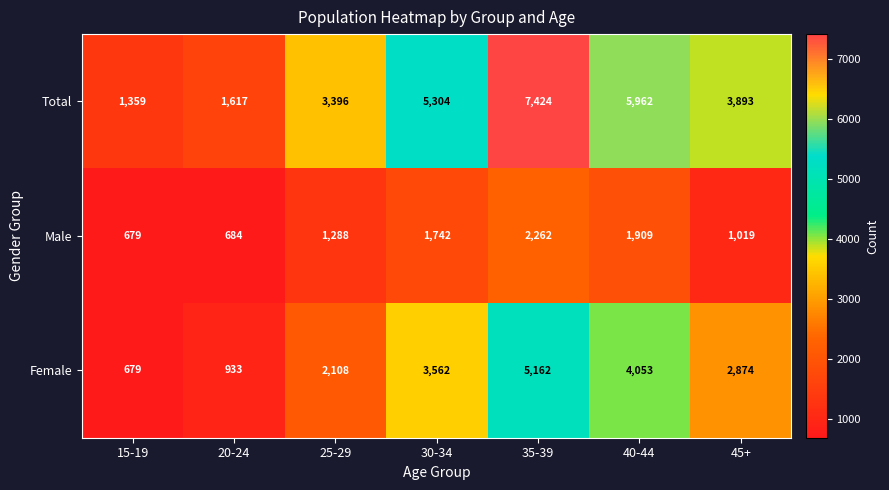

What is the spread (max minus min) of values at 15-19?

680